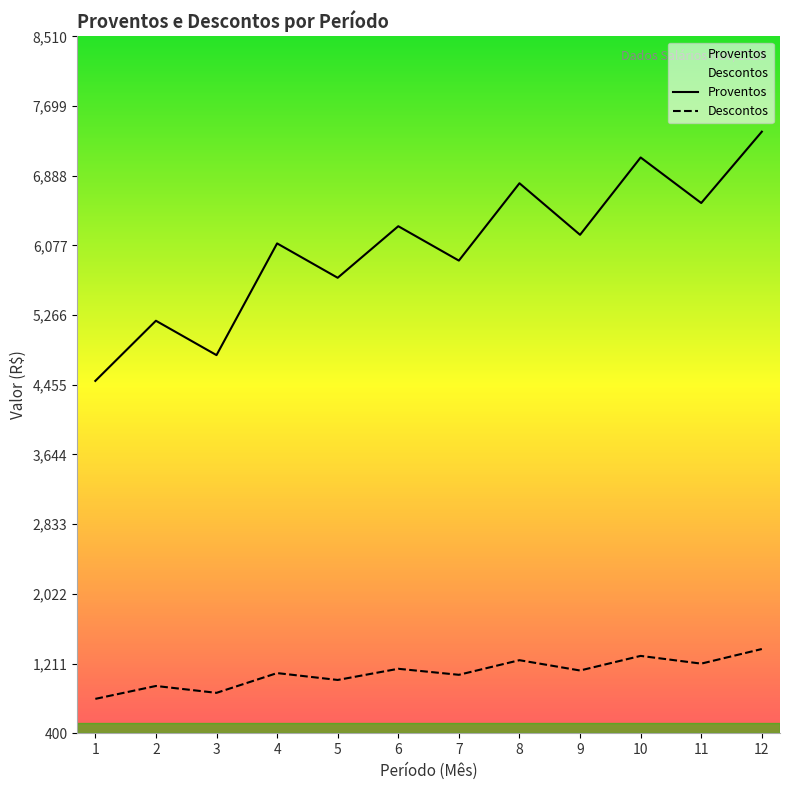

What is the total value across all series at 7?

6980